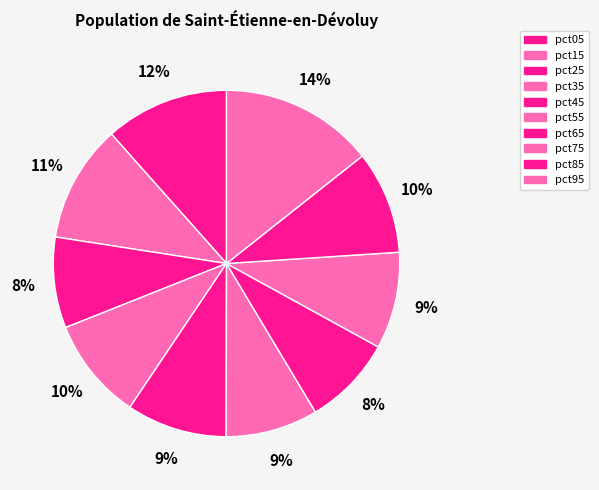

What is the smallest slice in the pie chart?

pct65